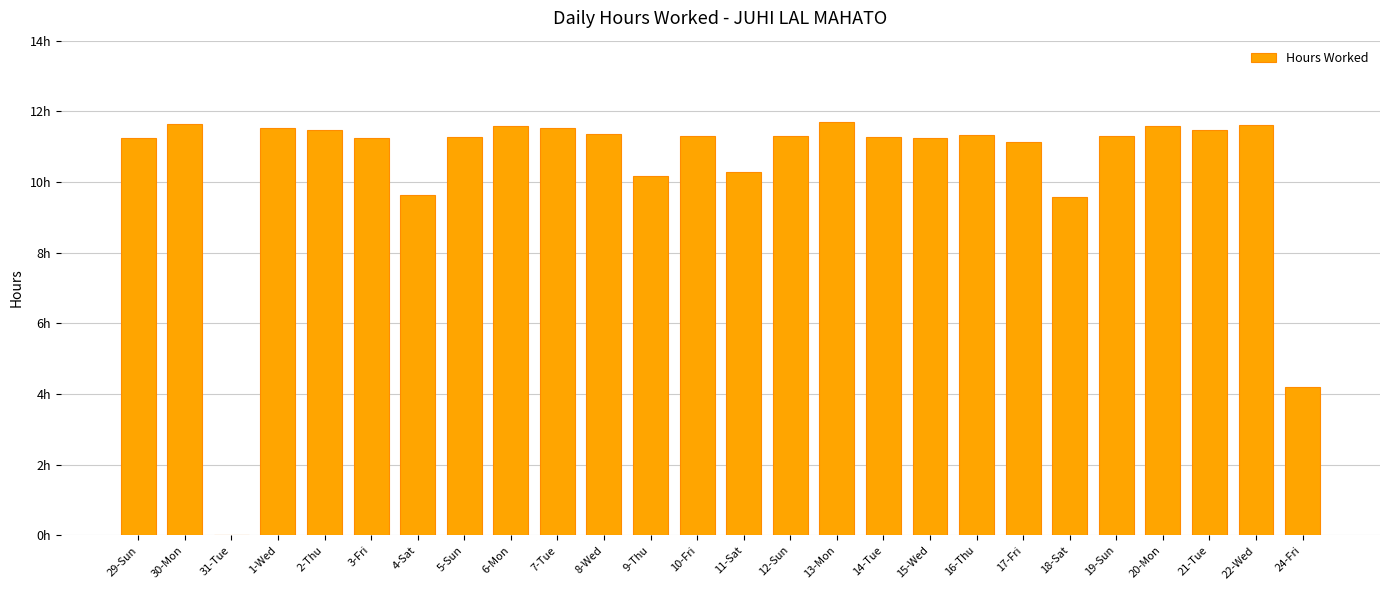

What is the label of the 19th bar from the left?

16-Thu